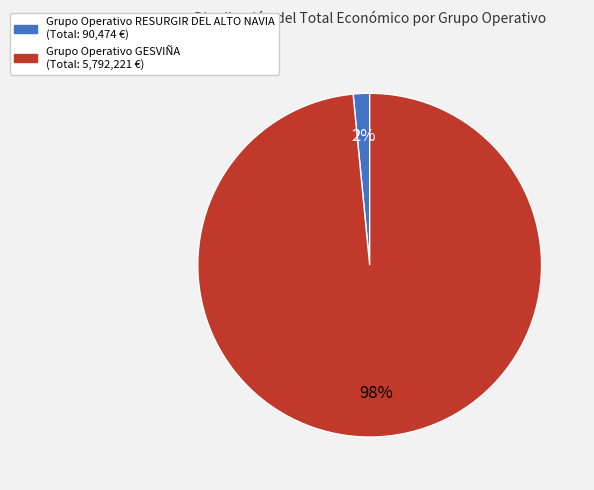

Does Grupo Operativo GESVIÑA account for over 50% of the chart?

Yes